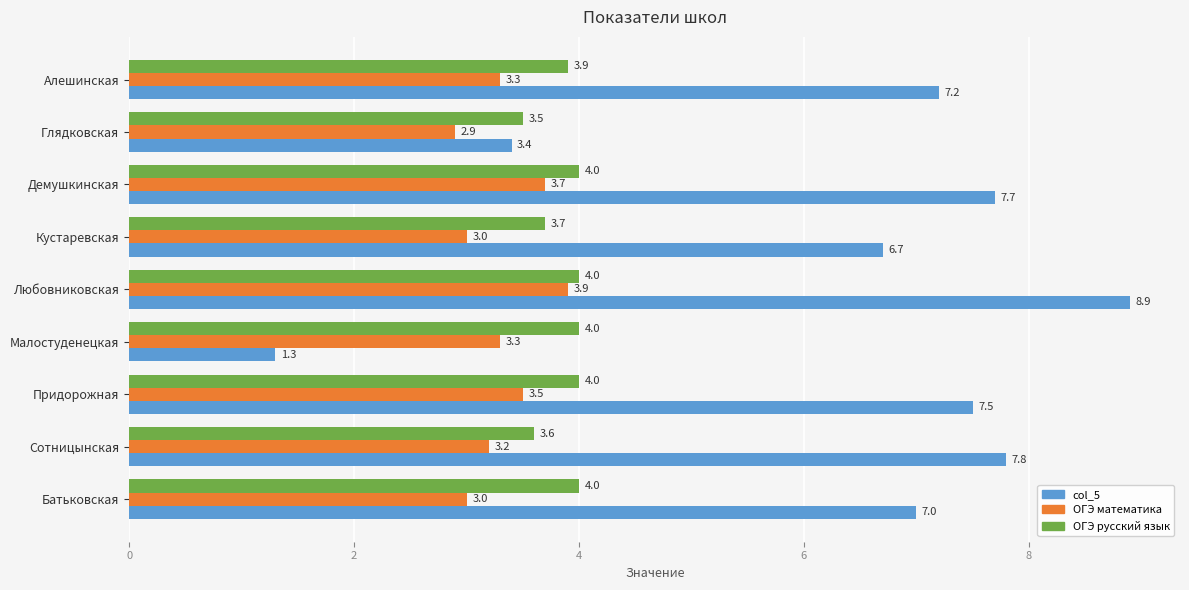

Where is ОГЭ русский язык nearest to the value 3?

Глядковская